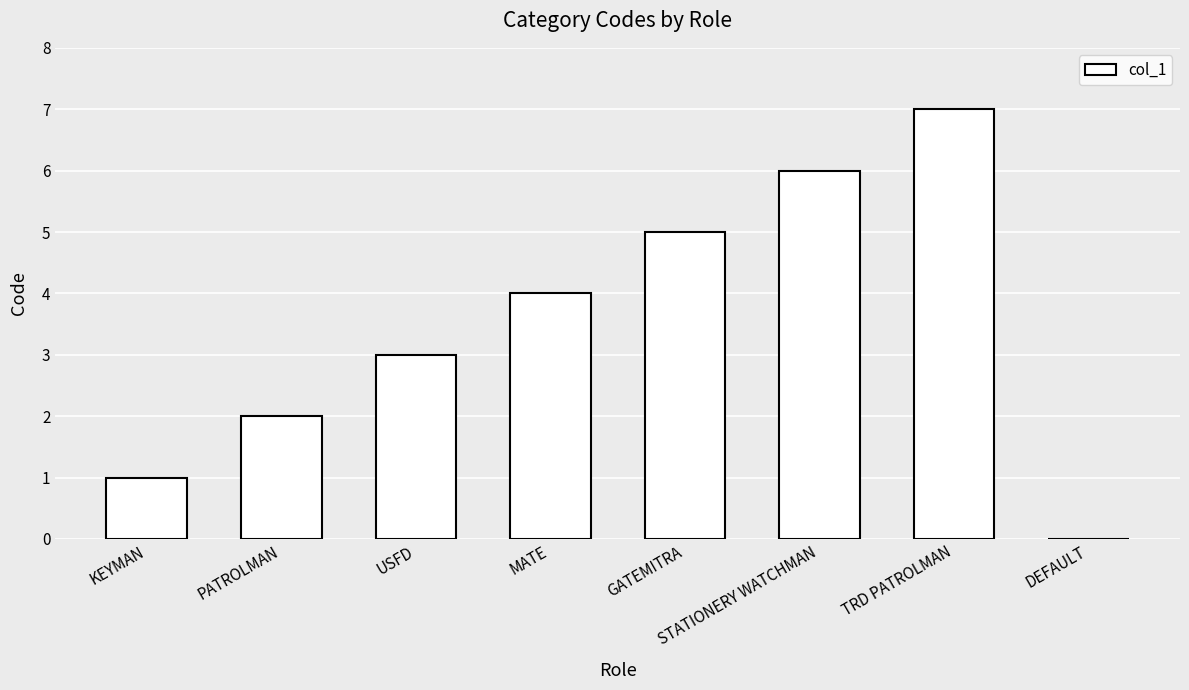

Reading right to left, transcribe all the data shown in this chart.

DEFAULT=0	TRD PATROLMAN=7	STATIONERY WATCHMAN=6	GATEMITRA=5	MATE=4	USFD=3	PATROLMAN=2	KEYMAN=1